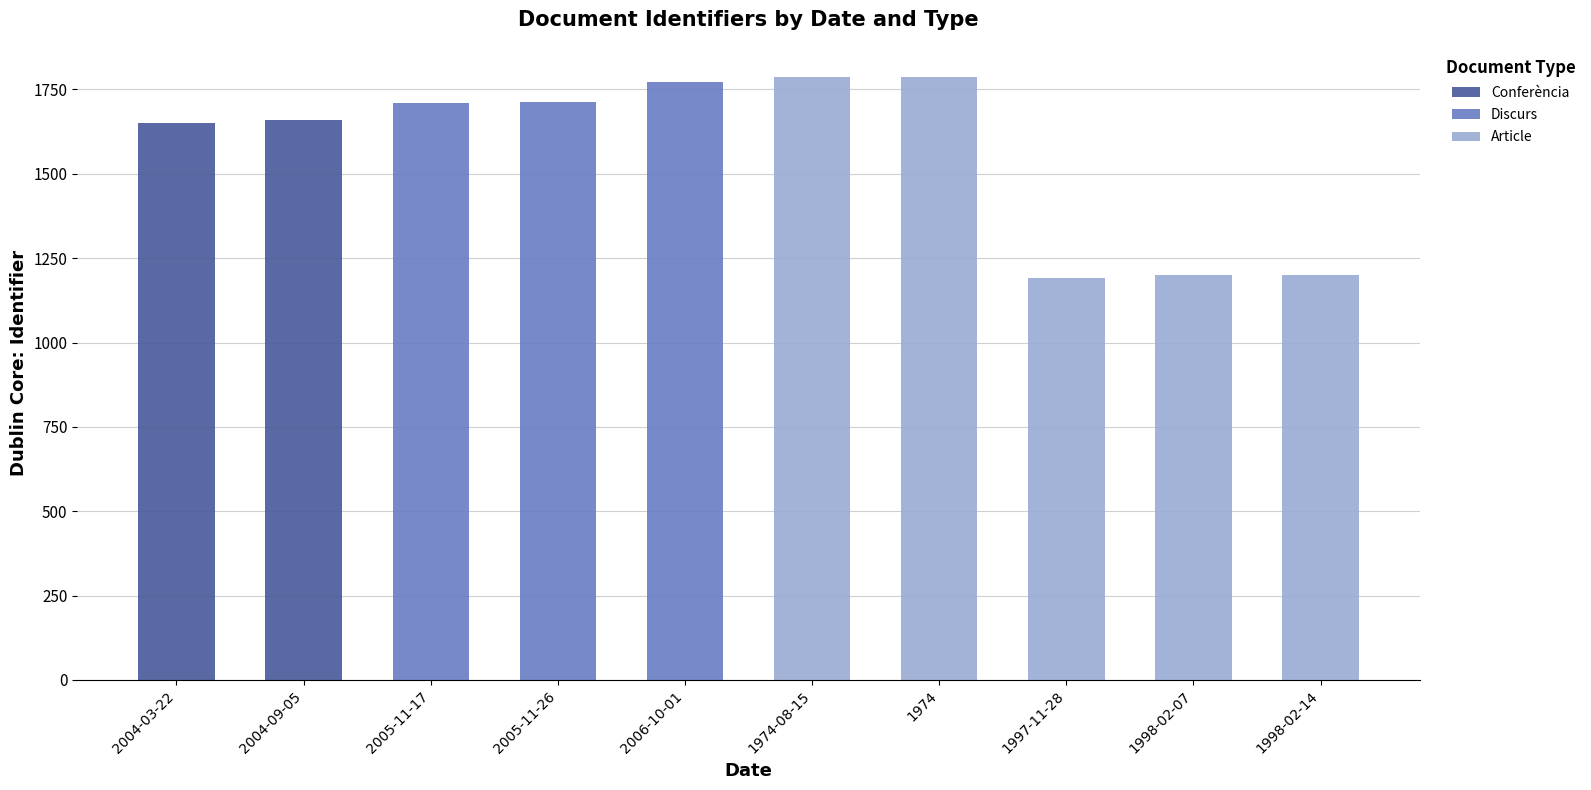

What are all the series names shown in the legend?

Conferència, Discurs, Article